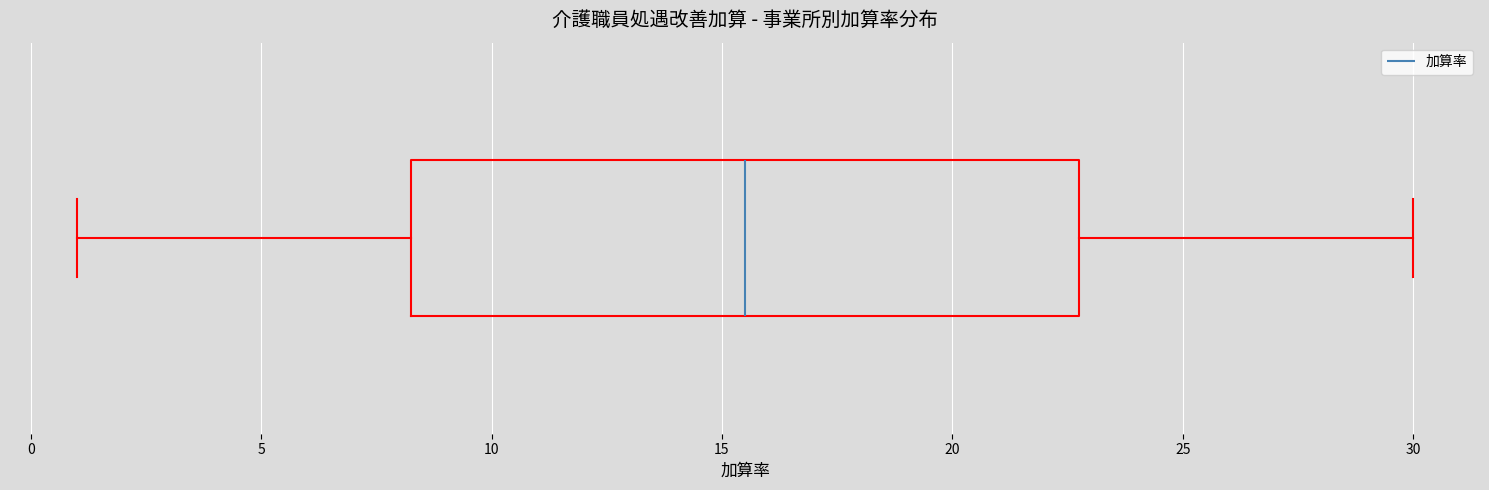

Where is the left edge of the box on the x-axis? The values are not printed on the chart, so give them approximately, as read against the axis.

8.5